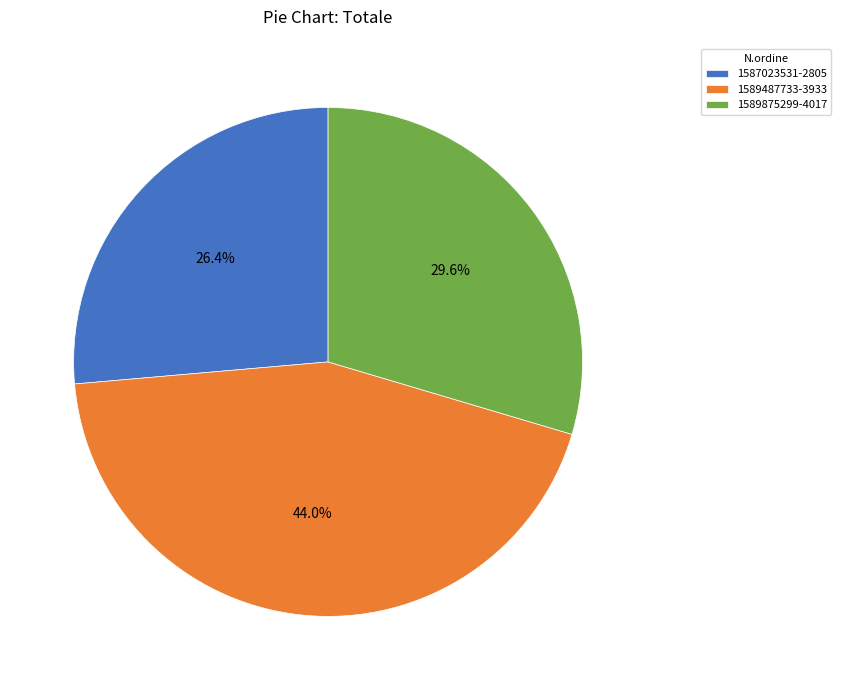

To the nearest percent, what percentage of the pie is 1589875299-4017?

30%